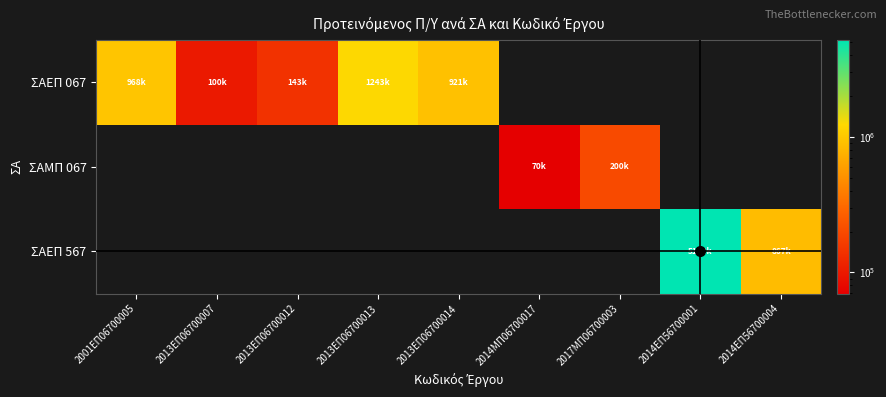

How many positive values does the ΣΑΕΠ 067 series have?

5